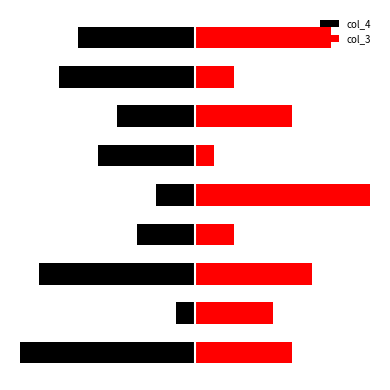

Reading left to right, transcribe all the data shown in this chart.

col_4: 0=-9	1=-1	2=-8	3=-3	4=-2	5=-5	6=-4	7=-7	8=-6
col_3: 0=5	1=4	2=6	3=2	4=9	5=1	6=5	7=2	8=7